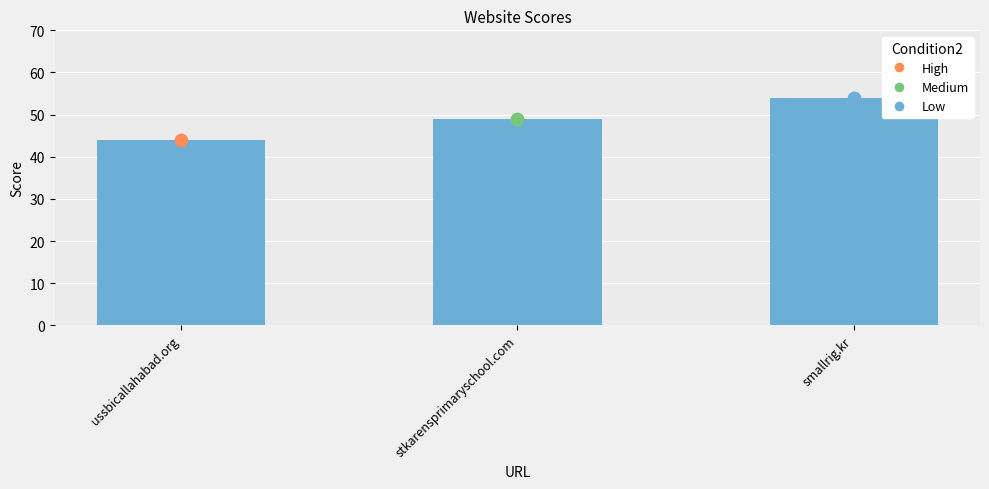

What is the change in value from stkarensprimaryschool.com to smallrig.kr?

+5